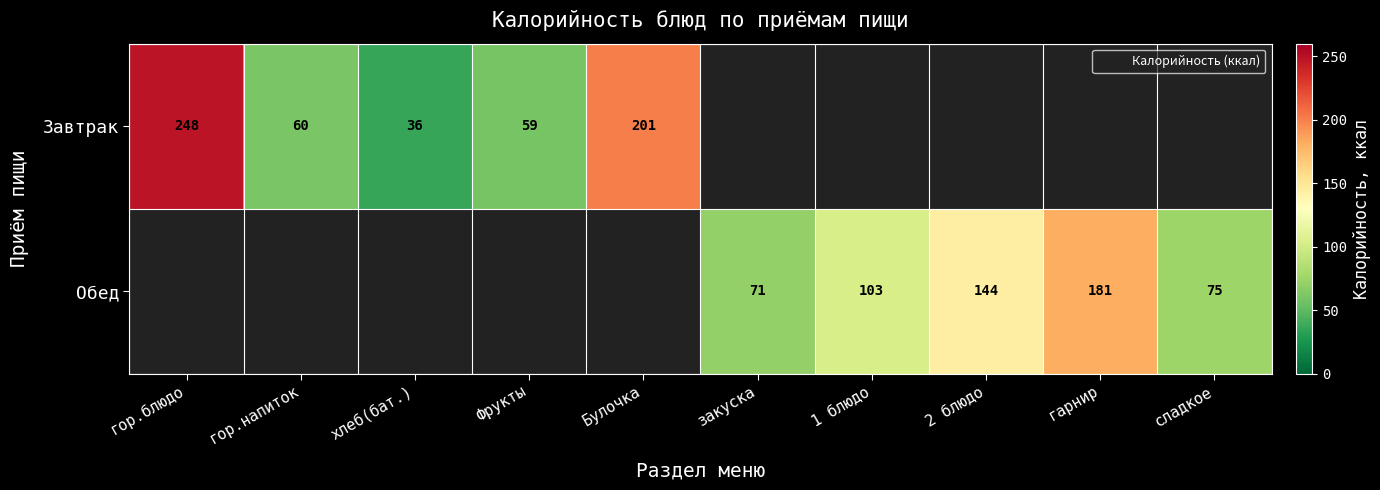

At how many categories does at least one series exceed 57?

9